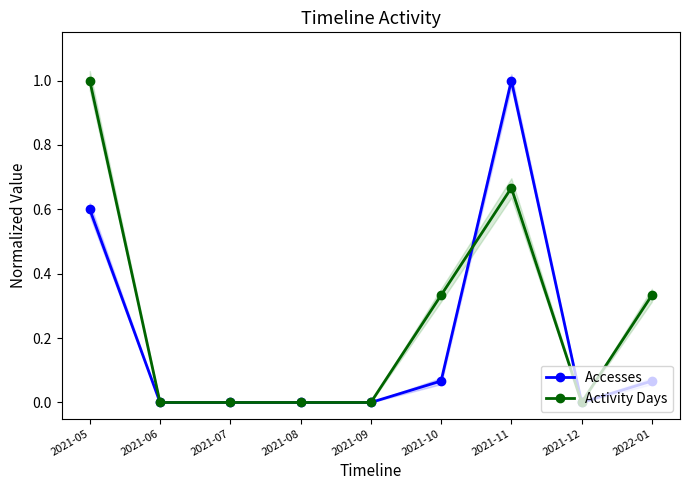

How many lines are shown in the chart?

2